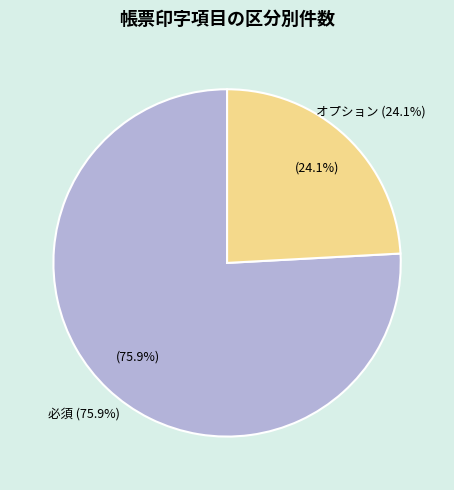

The オプション (●) slice represents 15% of the pie. True or false?

False